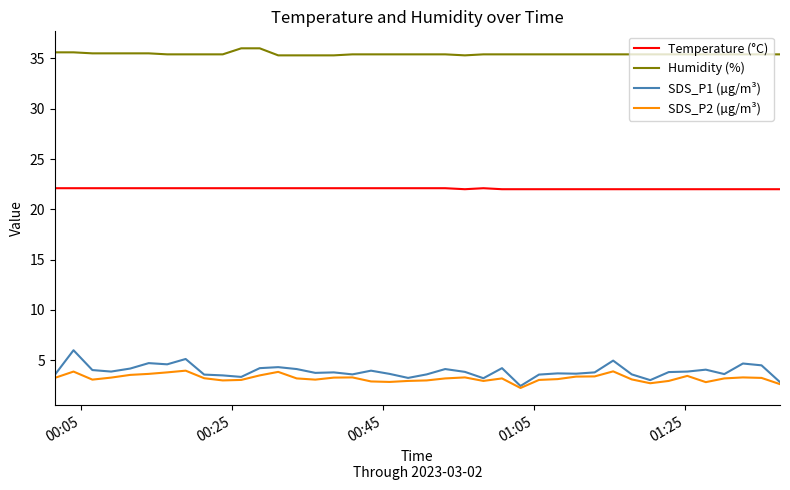

At how many categories does at least one series exceed 6?

40